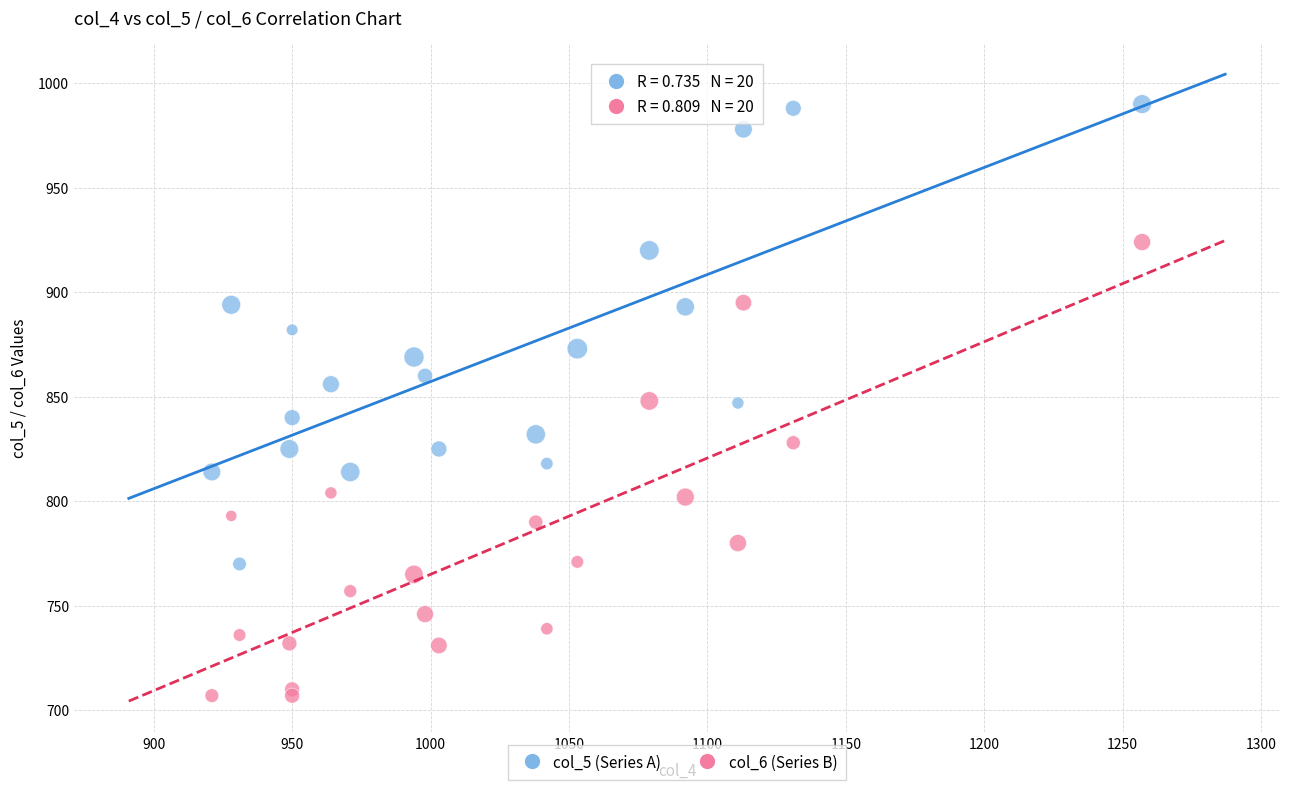

Which series contains the highest Y value?

col_5 (Series A)